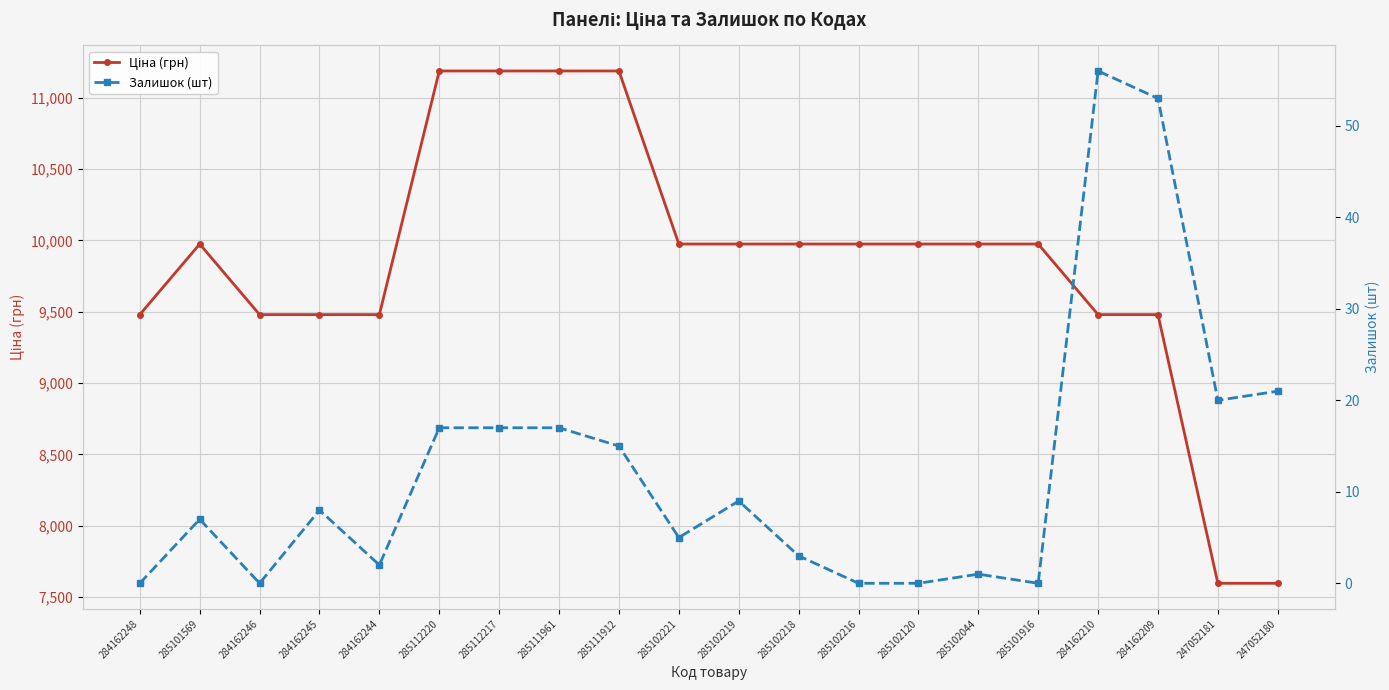

At which label is Залишок (шт) closest to 28?

247052180